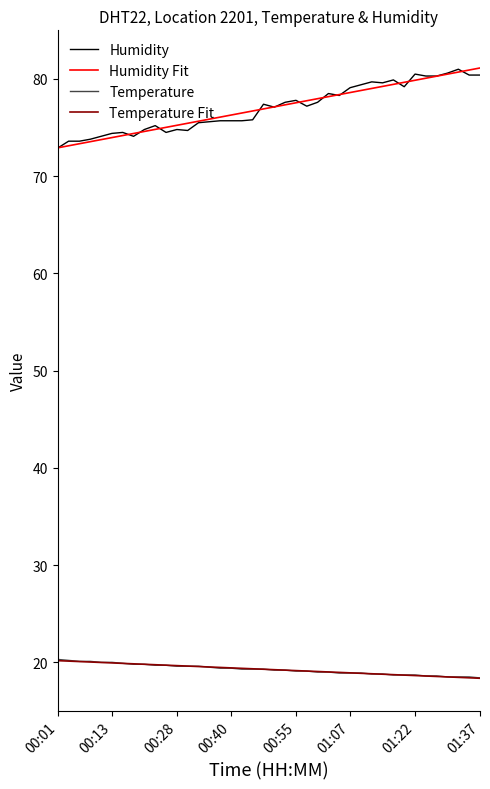

How many distinct data groups are displayed?

4